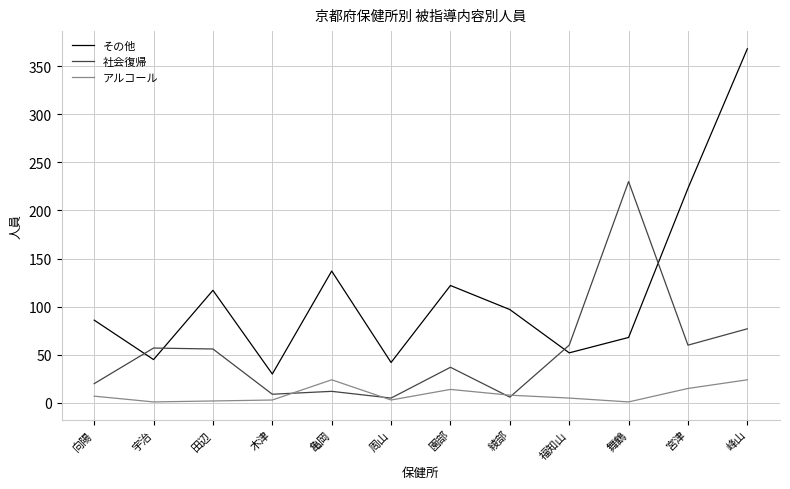

Which series has the widest spread of values?

その他